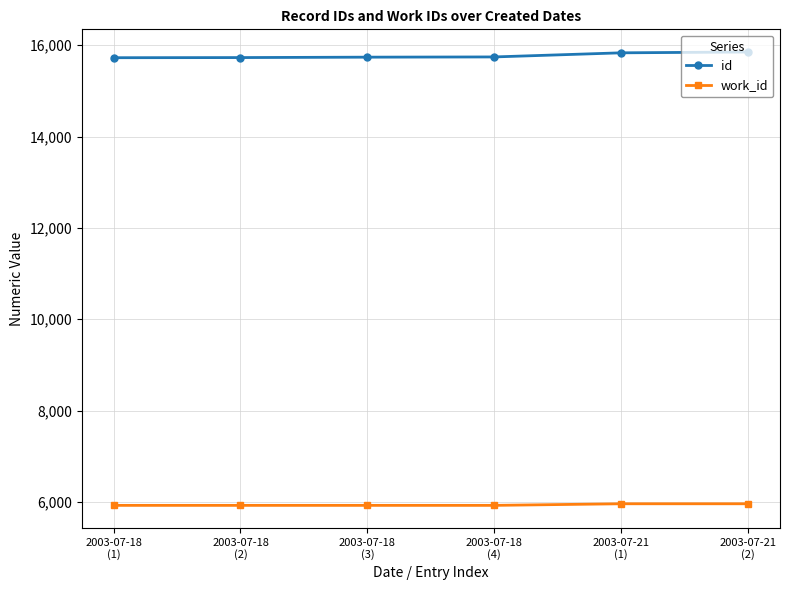

True or false: work_id and id intersect in this chart.

False